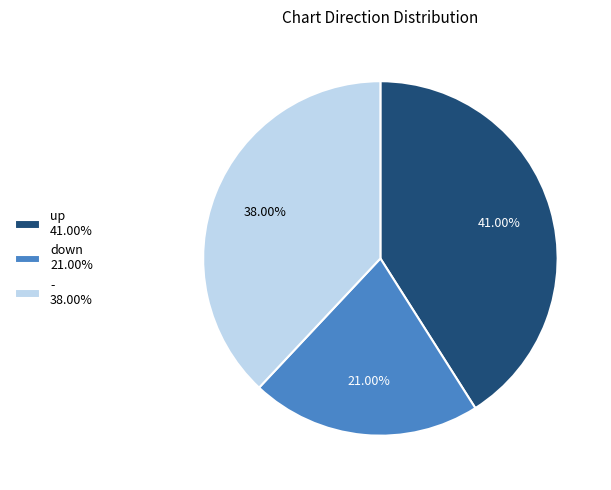

Does up represent more than half of the total?

No